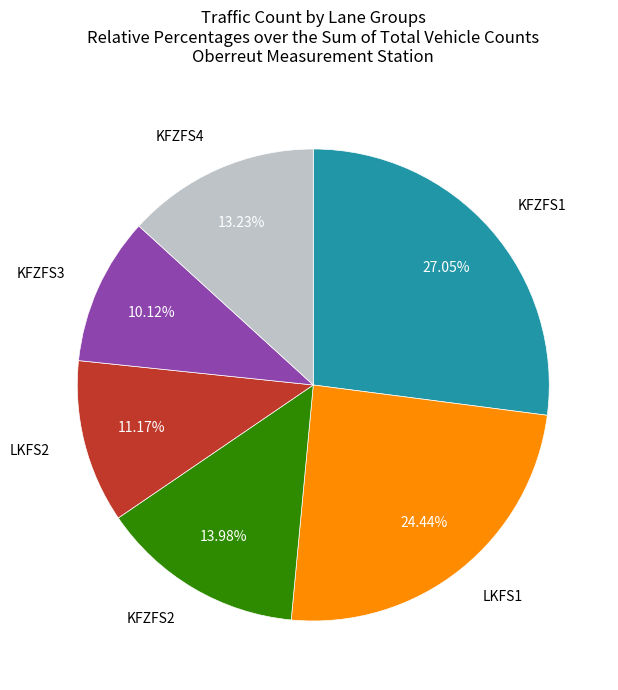

To the nearest percent, what portion does LKFS2 represent?

11%